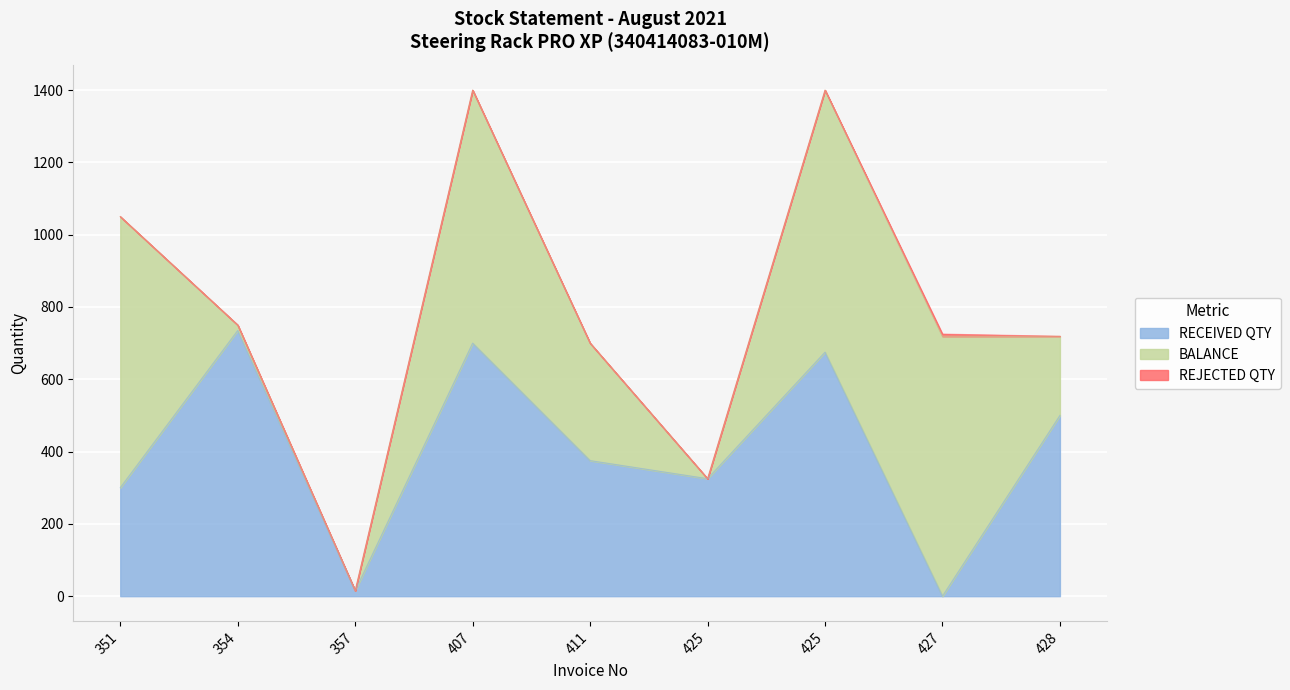

Is the value of RECEIVED QTY at 427 greater than the value of REJECTED QTY at 357?

No